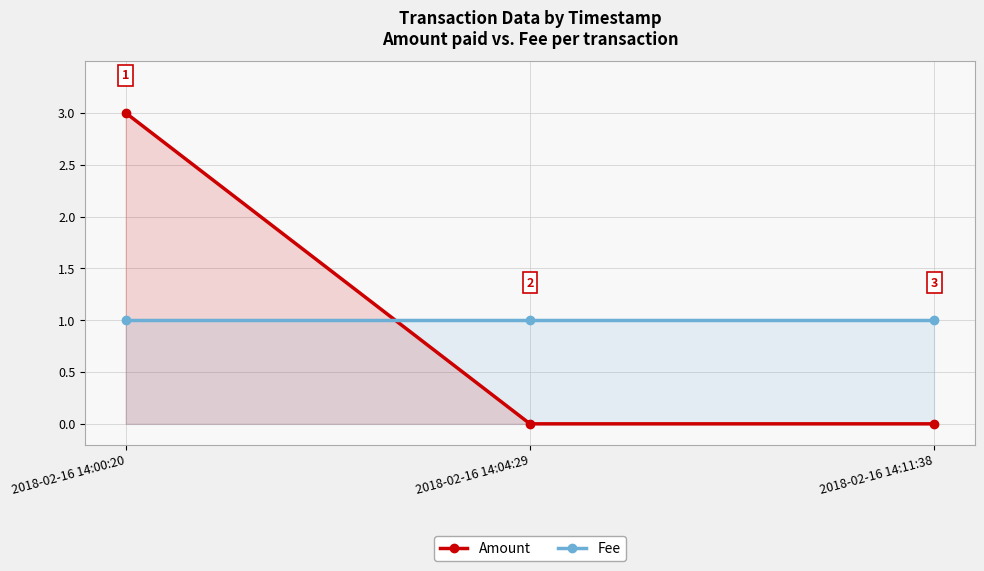

Reading left to right, list all the values displayed in this chart.

Amount: 2018-02-16 14:00:20=3	2018-02-16 14:04:29=0	2018-02-16 14:11:38=0
Fee: 2018-02-16 14:00:20=1	2018-02-16 14:04:29=1	2018-02-16 14:11:38=1